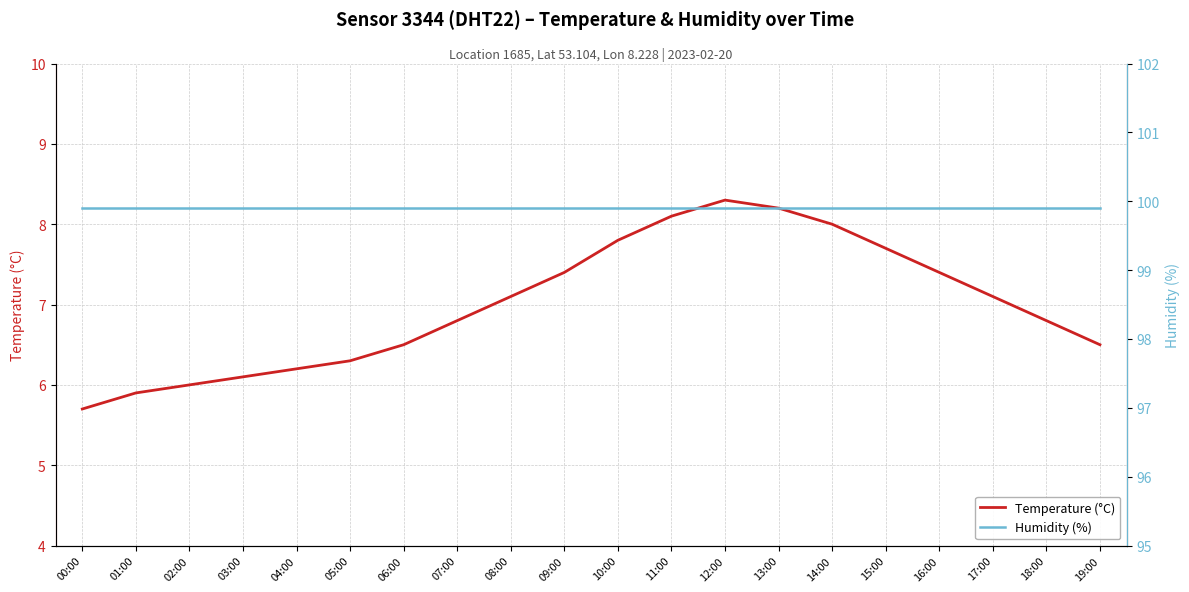

At which category does Temperature (°C) reach its first local peak?

12:00